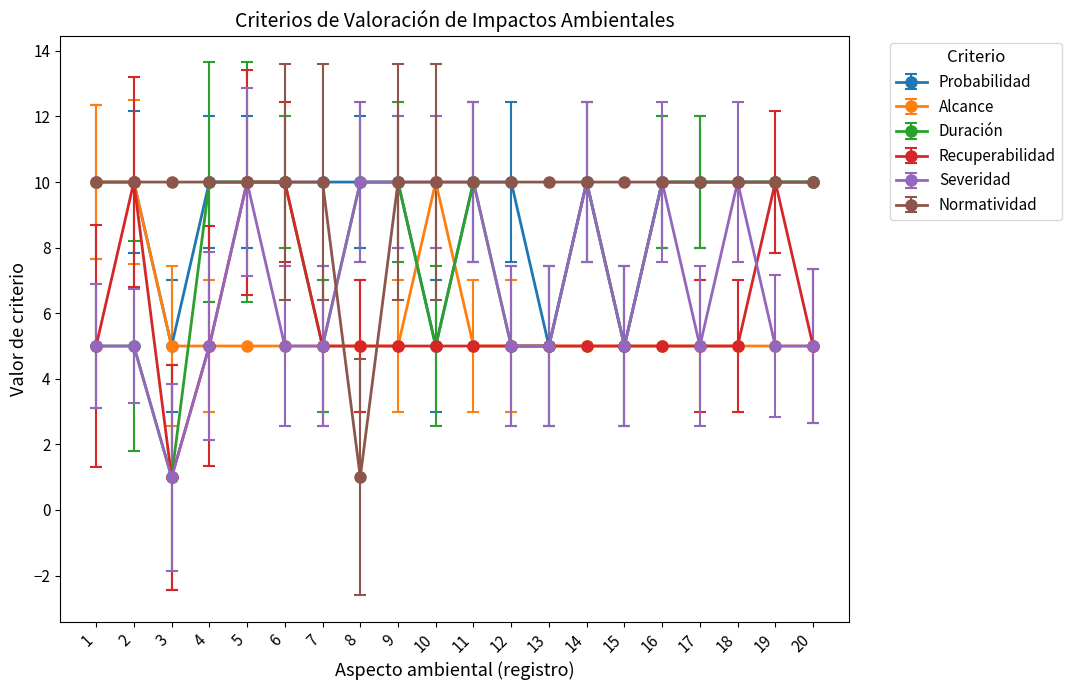

What is the maximum value shown in the chart?

10